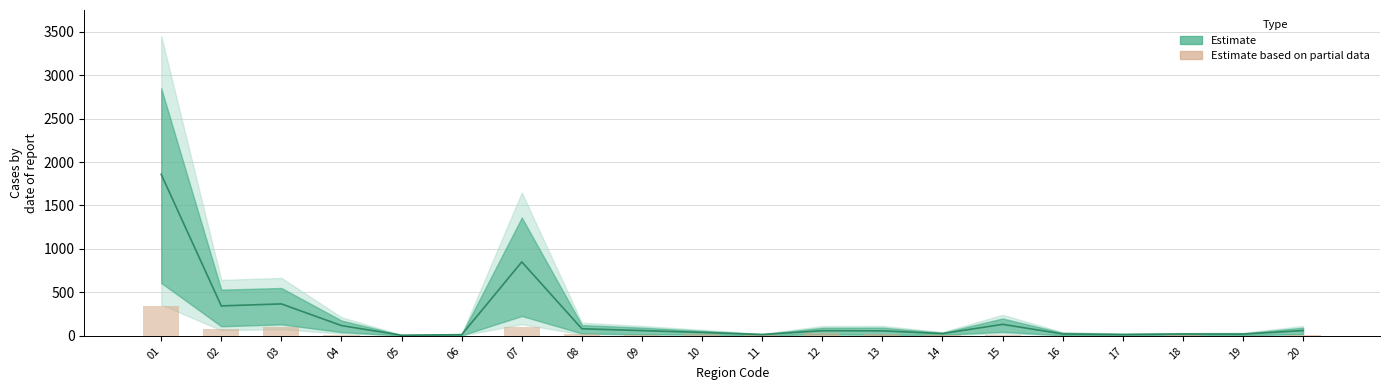

How many bars are there in total?

20